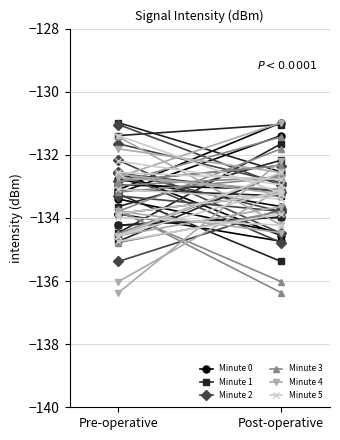

At which category is the sum across all series the highest?

Post-operative